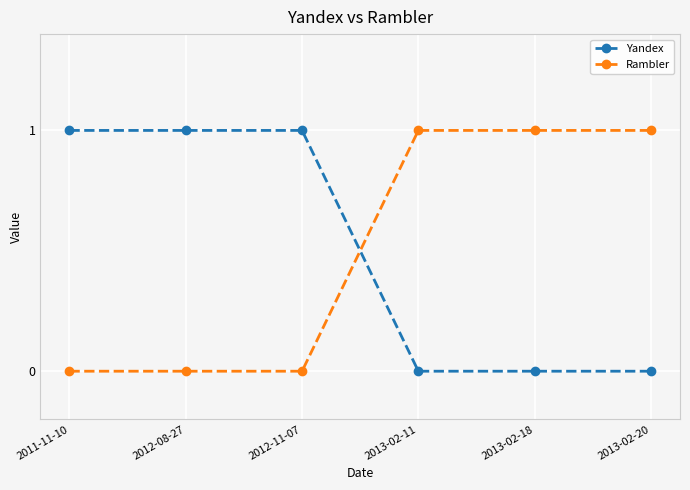

Reading left to right, transcribe all the data shown in this chart.

Yandex: 1	1	1	0	0	0
Rambler: 0	0	0	1	1	1